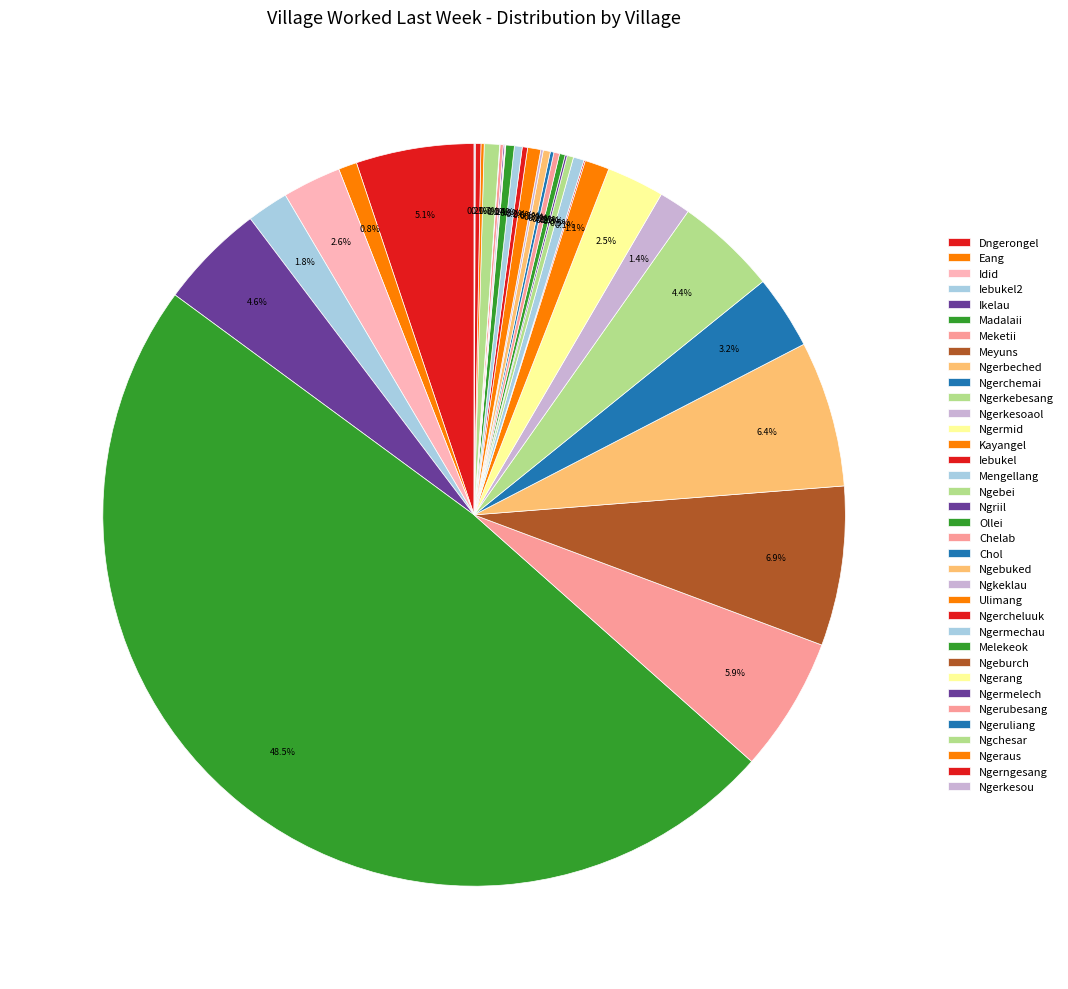

How many segments does this pie chart have?

36